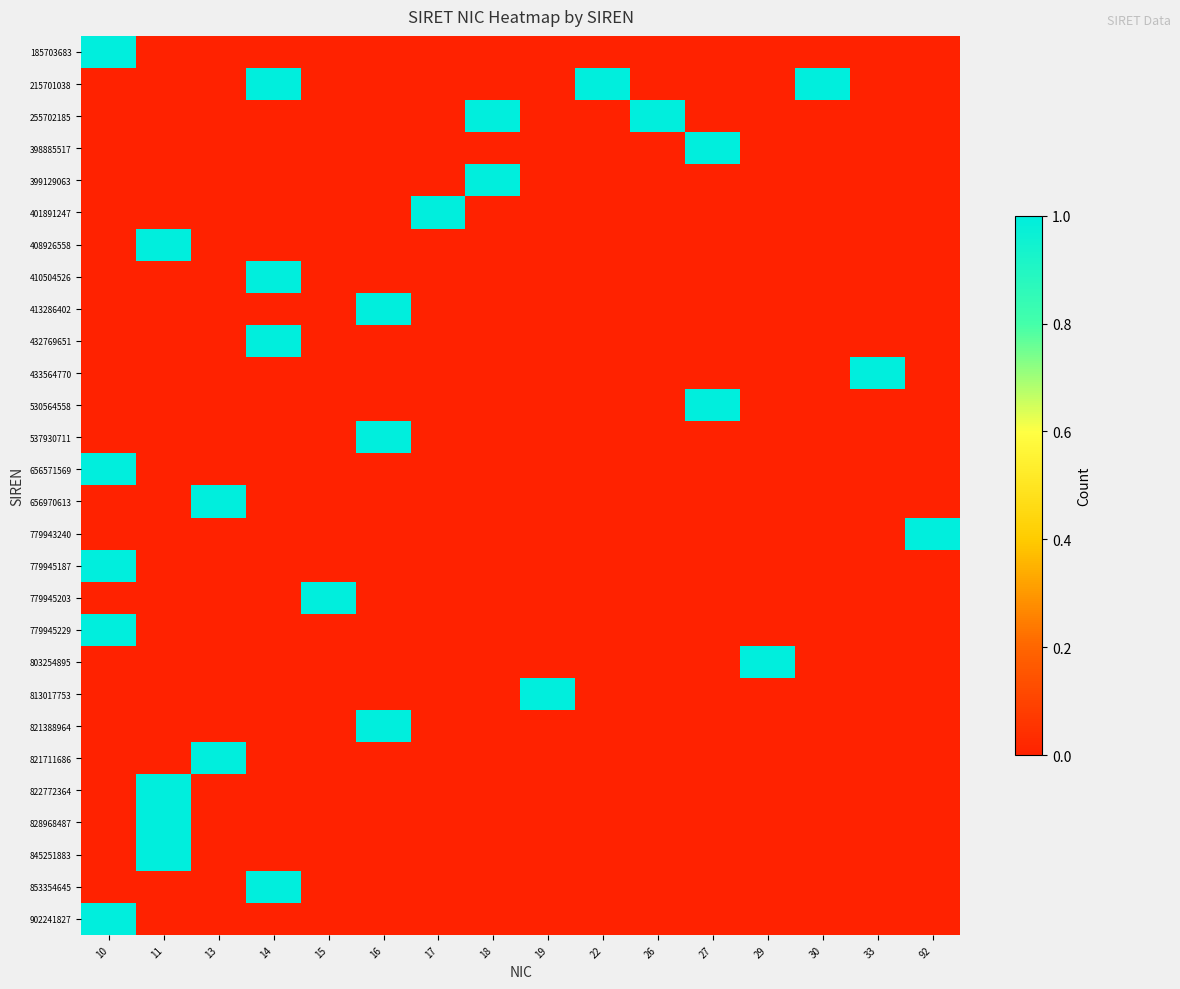

At how many categories does at least one series exceed 0?

16